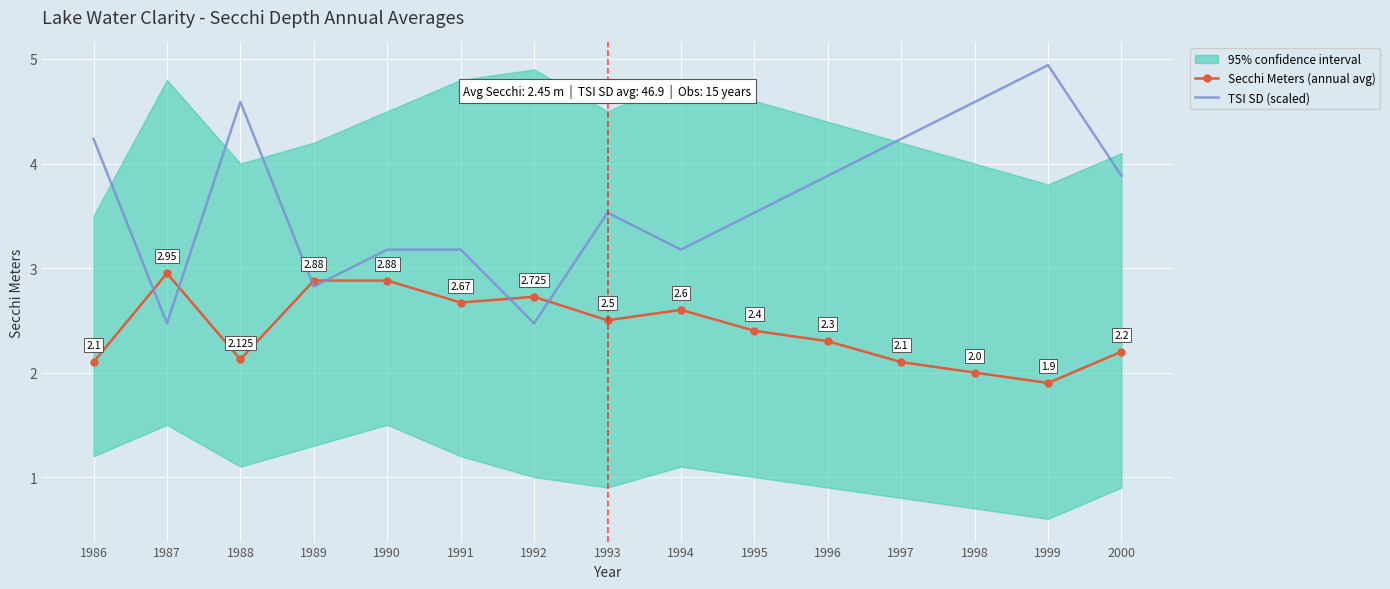

What is the total value across all series at 1992?

5.2